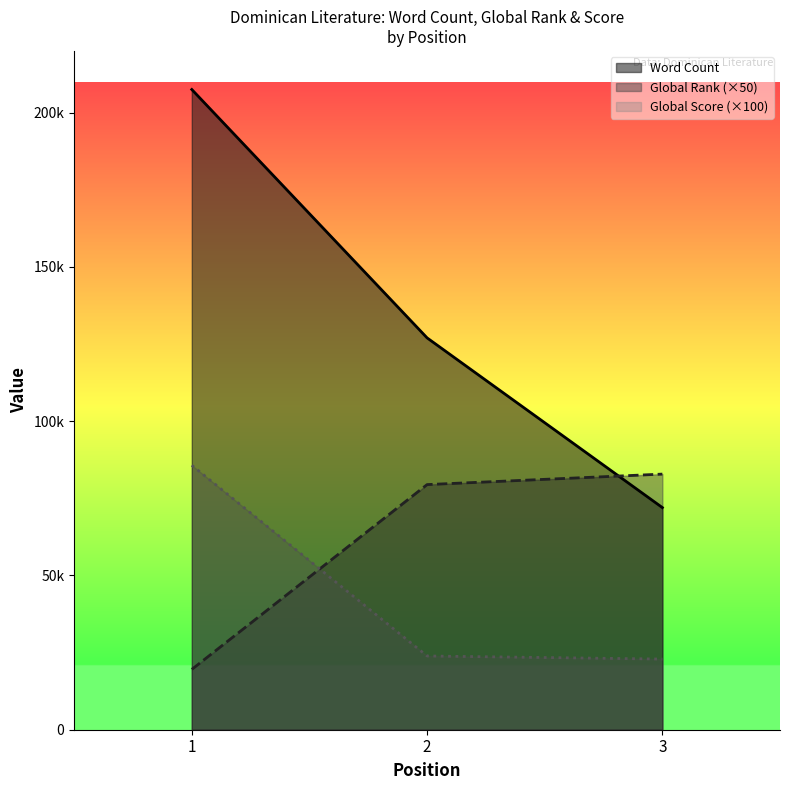

What is the average value of the Global Score series?

44167